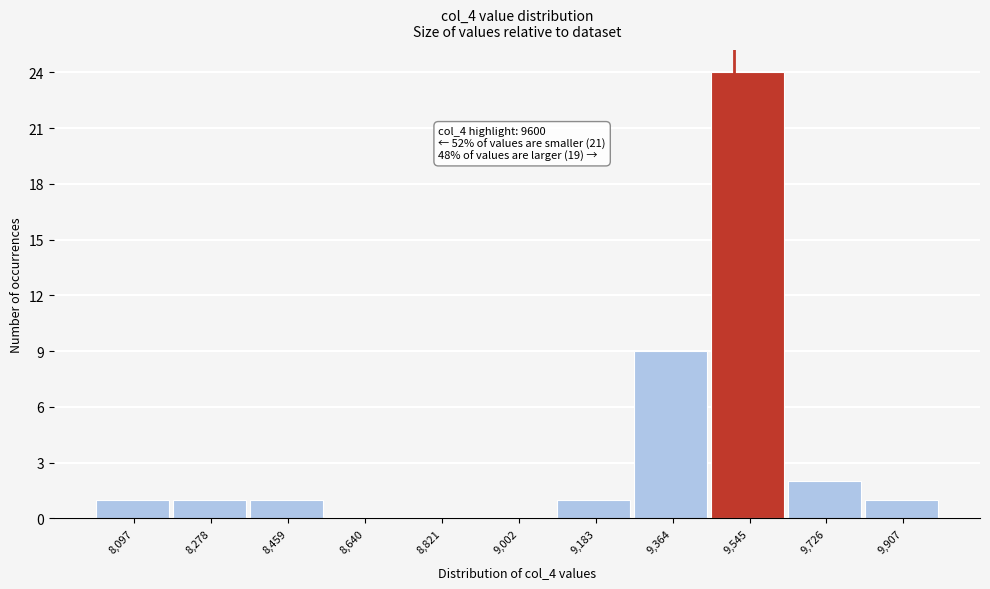

Reading left to right, what are all the values shown in this chart?

8,097=1	8,278=1	8,459=1	8,640=0	8,821=0	9,002=0	9,183=1	9,364=9	9,545=24	9,726=2	9,907=1